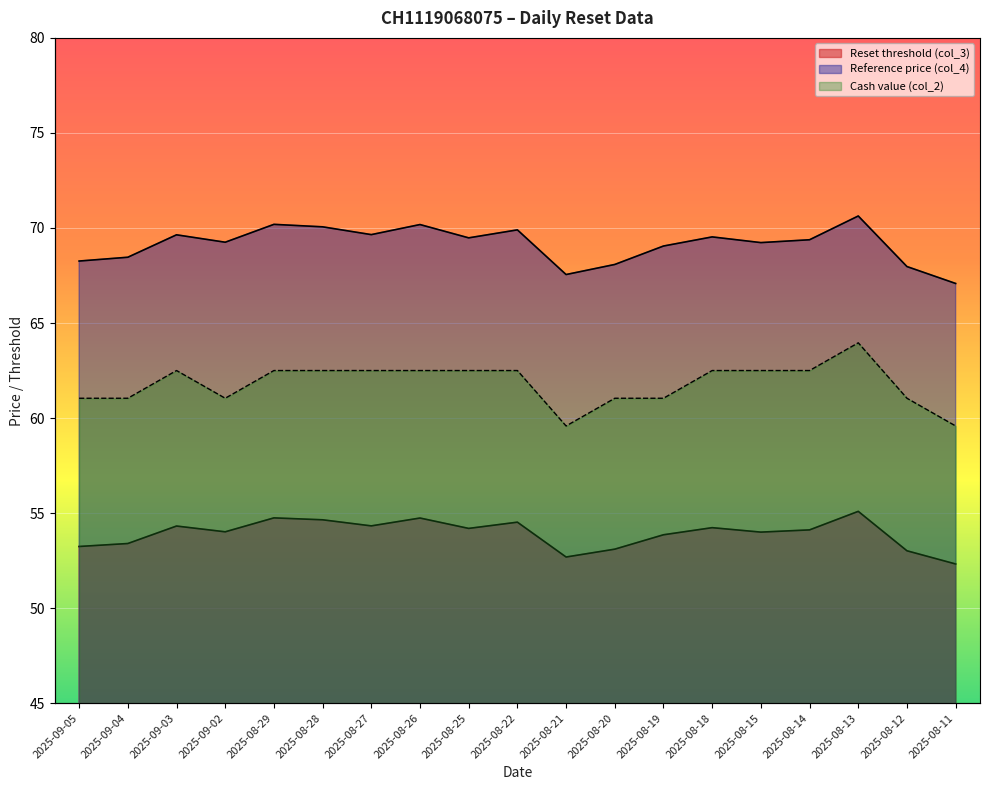

What is the difference between the maximum and second lowest values in the Reference price (col_4) series?

3.1